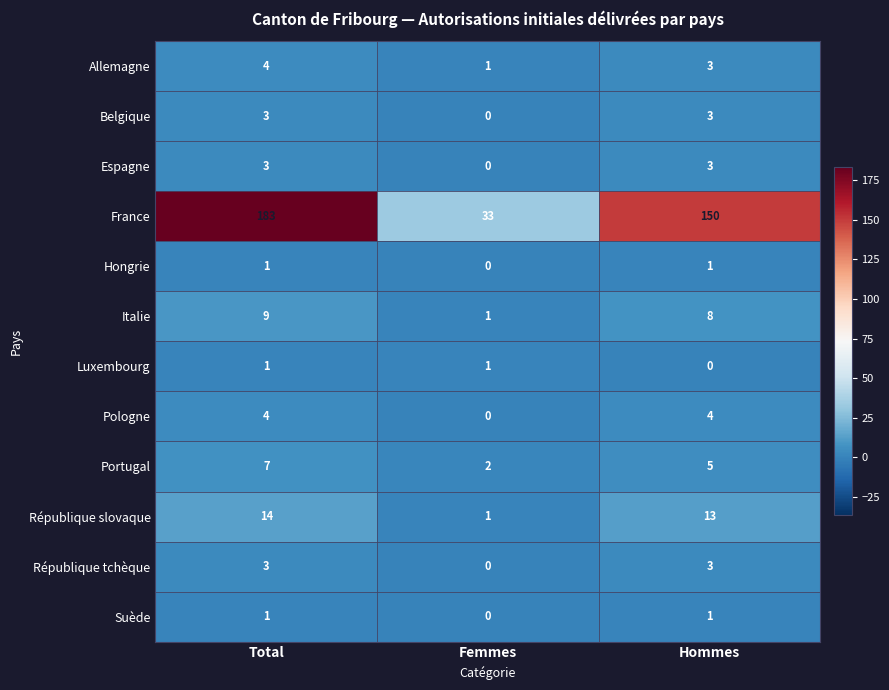

List the labels in order of France value, smallest first.

Femmes, Hommes, Total